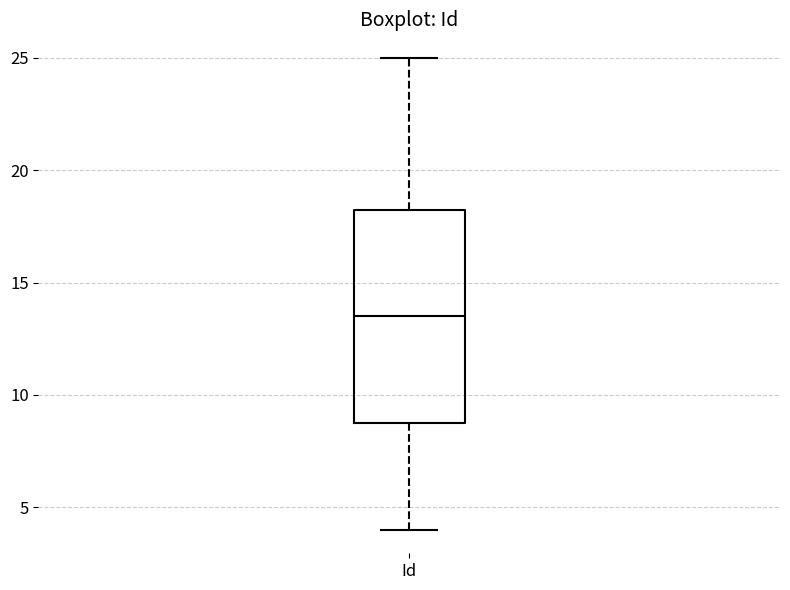

Transcribe this box plot: give where the median line is, the range the box spans, and where the two whiskers end, as read against the y-axis. The values are not printed on the chart, so give them approximately, as read against the axis.

median 13.5, box 9.0 to 18.5, whiskers 4.0 to 25.0